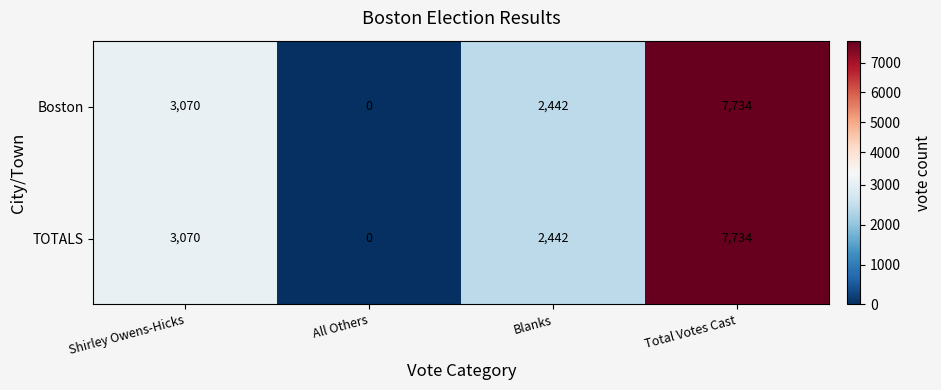

What is the maximum value shown in the chart?

7734